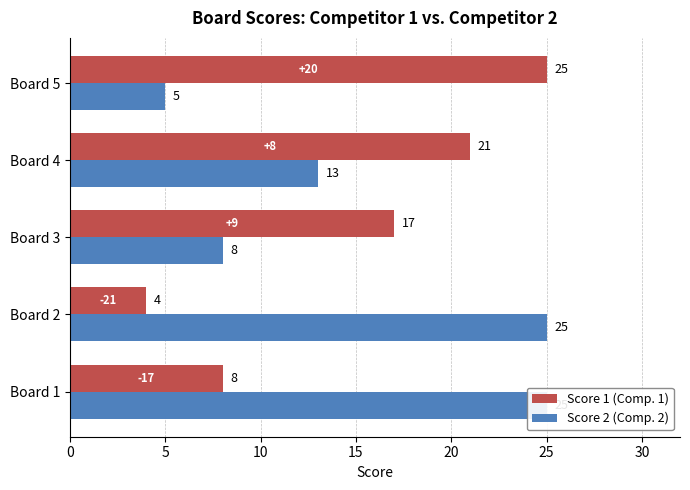

How many data points does each series have?

5